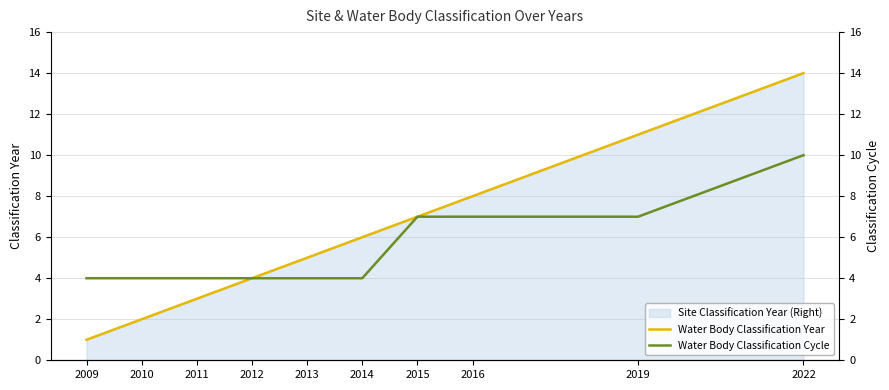

List the labels in order of Site Classification Year (Right) value, smallest first.

2009, 2010, 2011, 2012, 2013, 2014, 2015, 2016, 2019, 2022